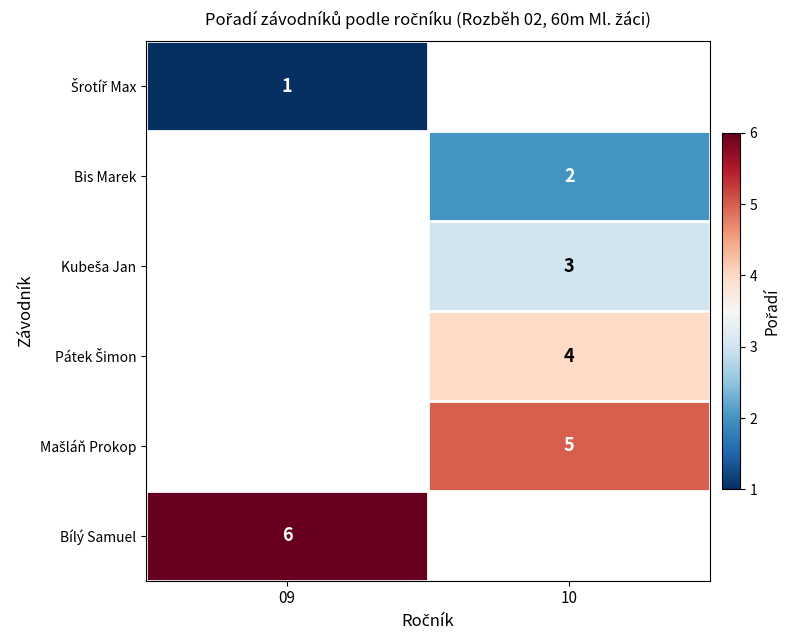

Which series has the largest range (max minus min)?

Šrotíř Max